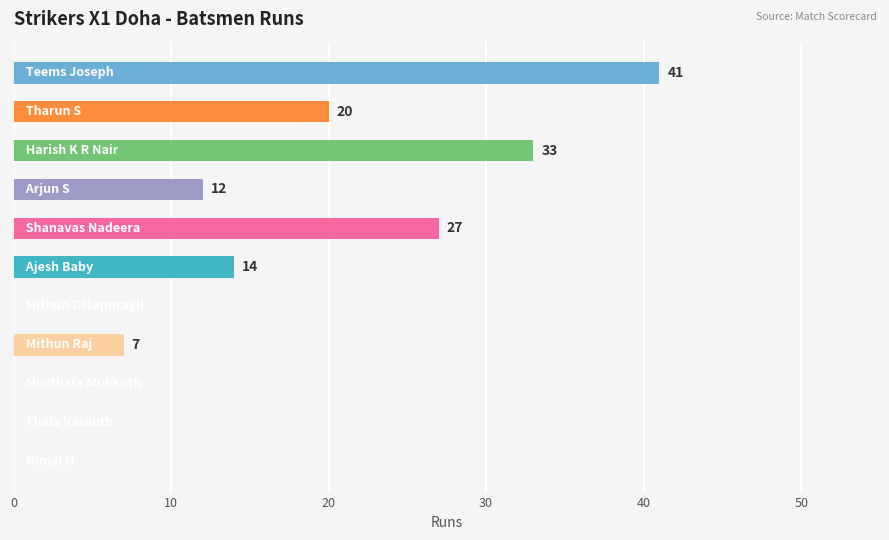

What is the maximum value shown in the chart?

41